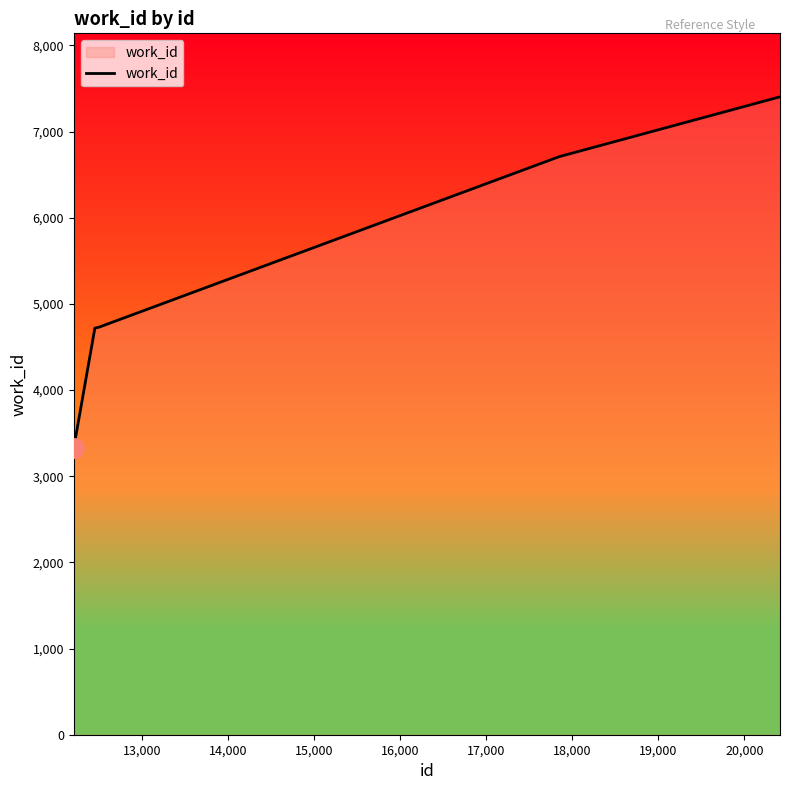

What is the difference between the maximum and minimum values?

4070